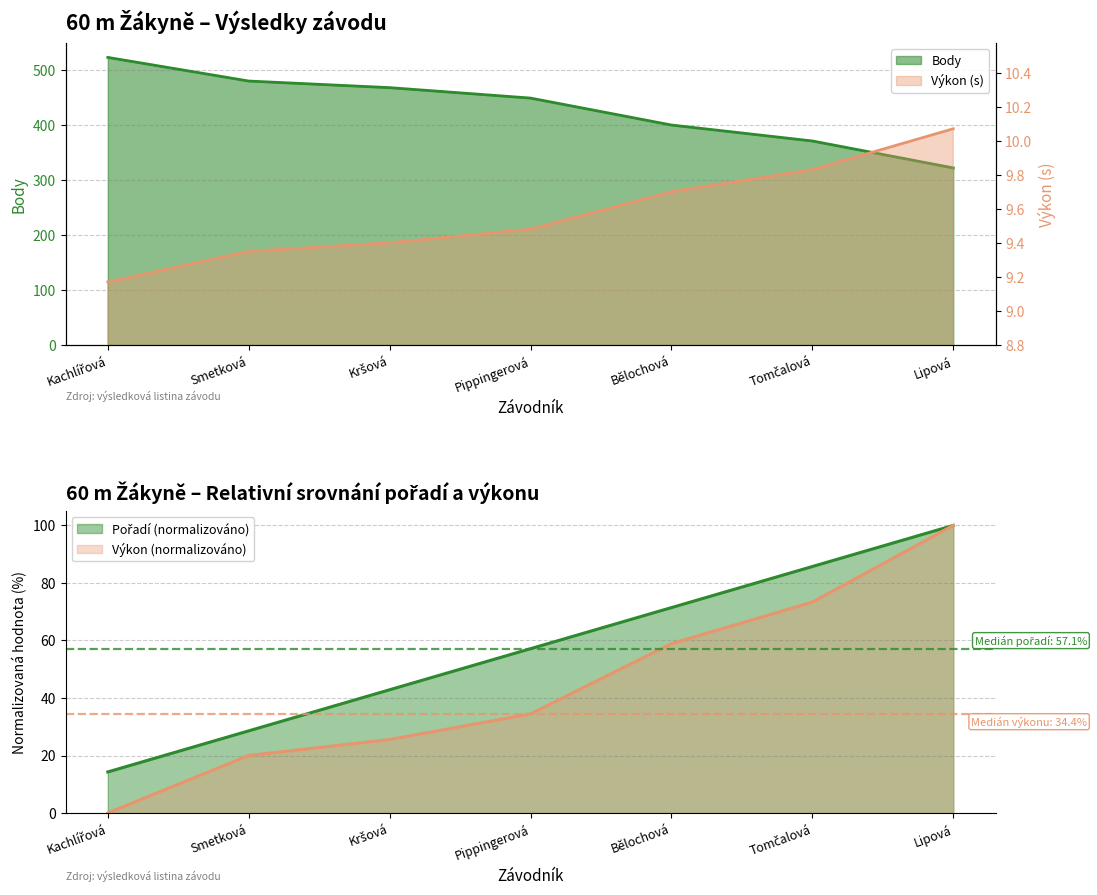

What is the value of the Výkon point at the 4th from the left?

34.4